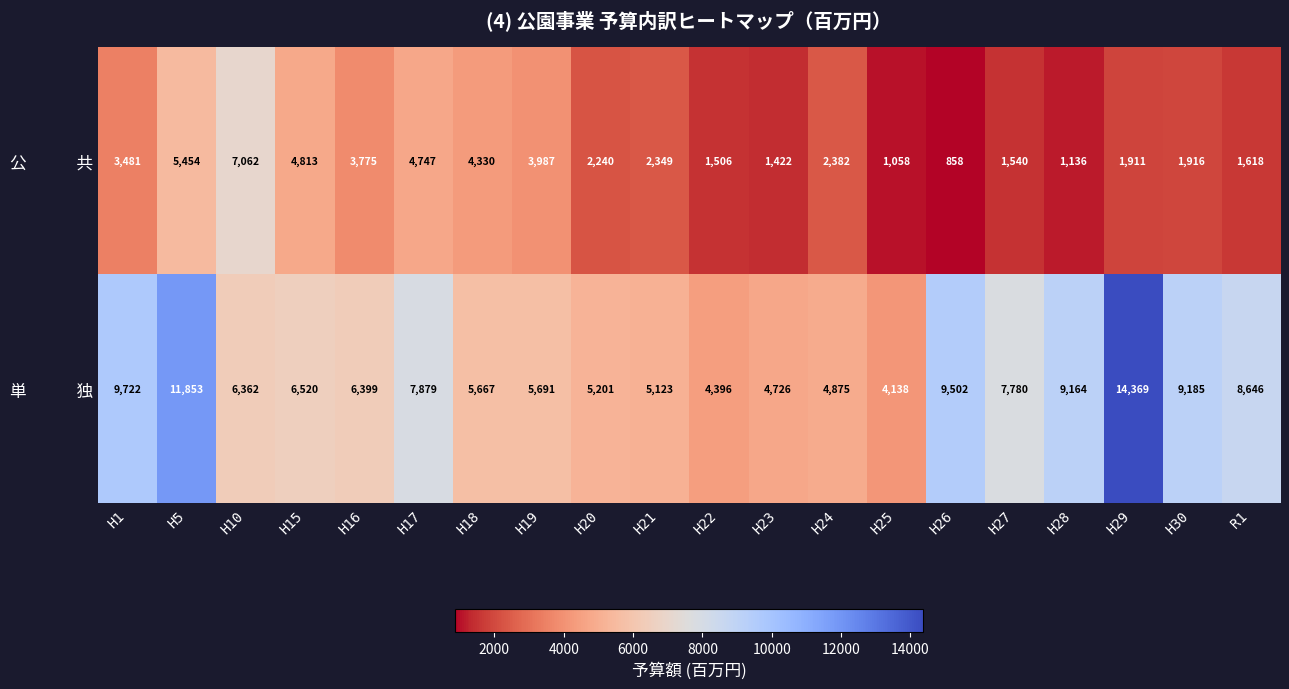

What is the difference between the highest and lowest values at H24?

2493